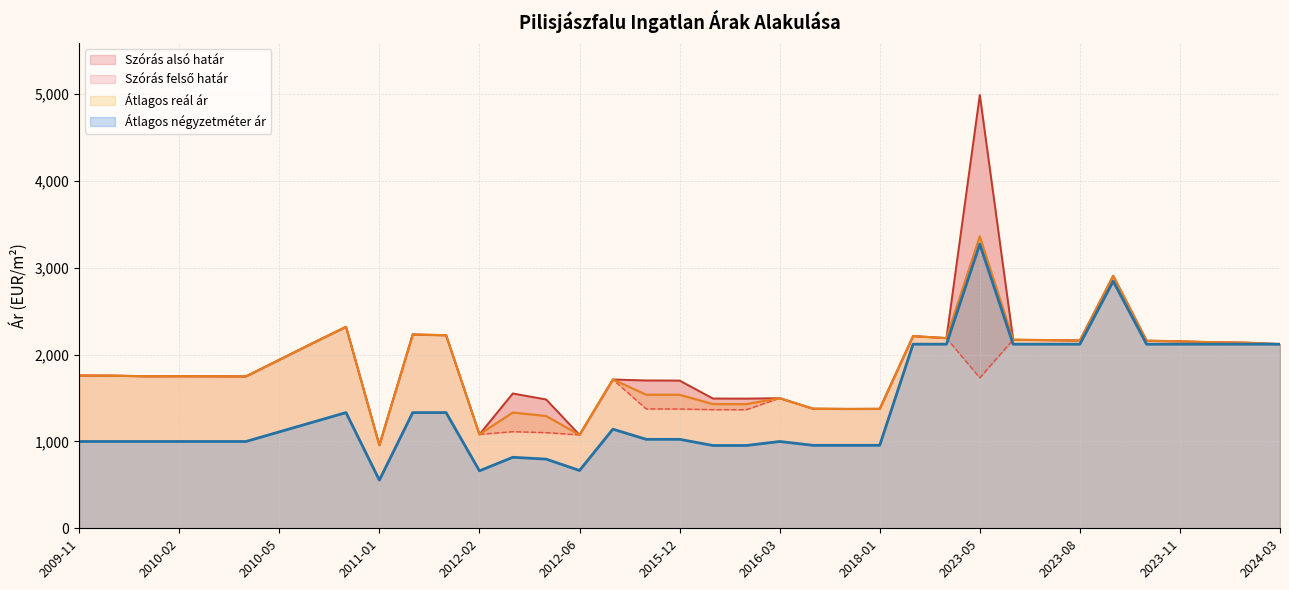

At which category does Szórás alsó határ reach its first local peak?

2010-02